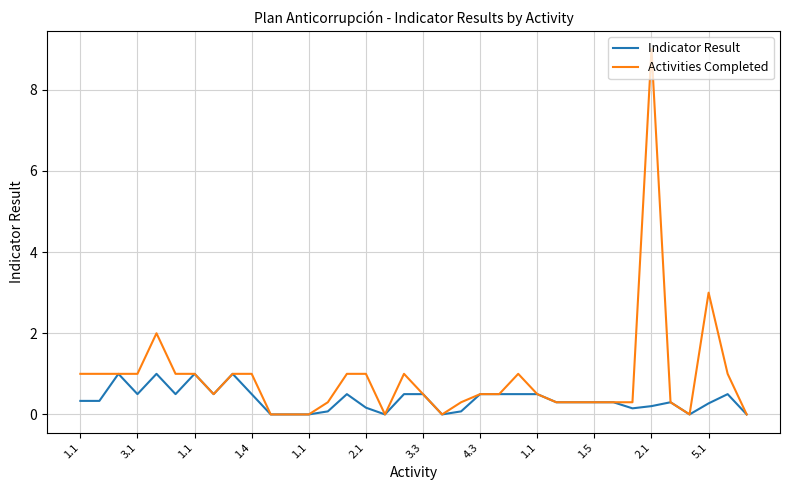

Rank the series by their maximum value, from lowest to highest.

Indicator Result, Activities Completed